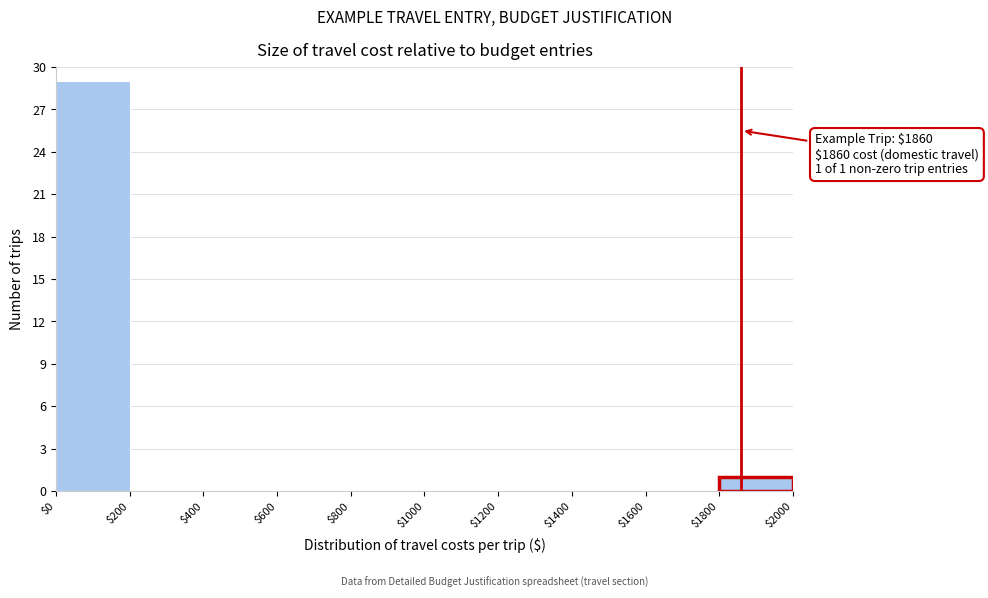

Which range on the x-axis has the tallest bar?

$0 to $200